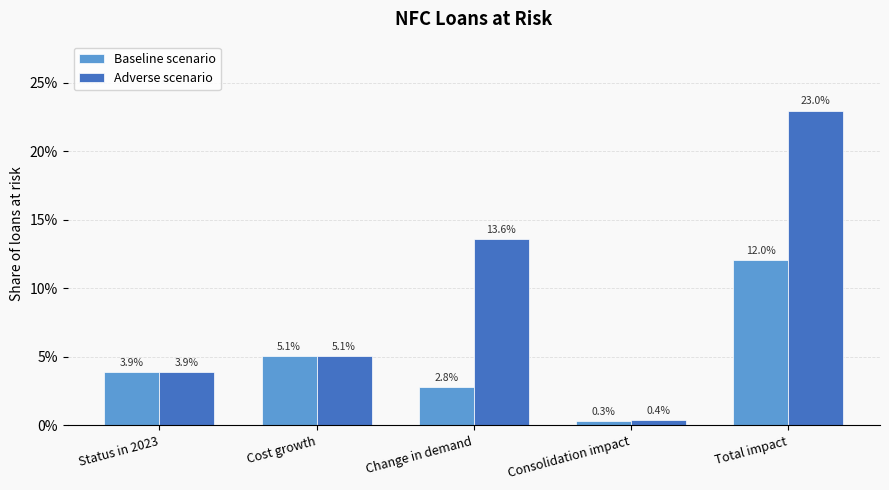

Are the bars horizontal?

No